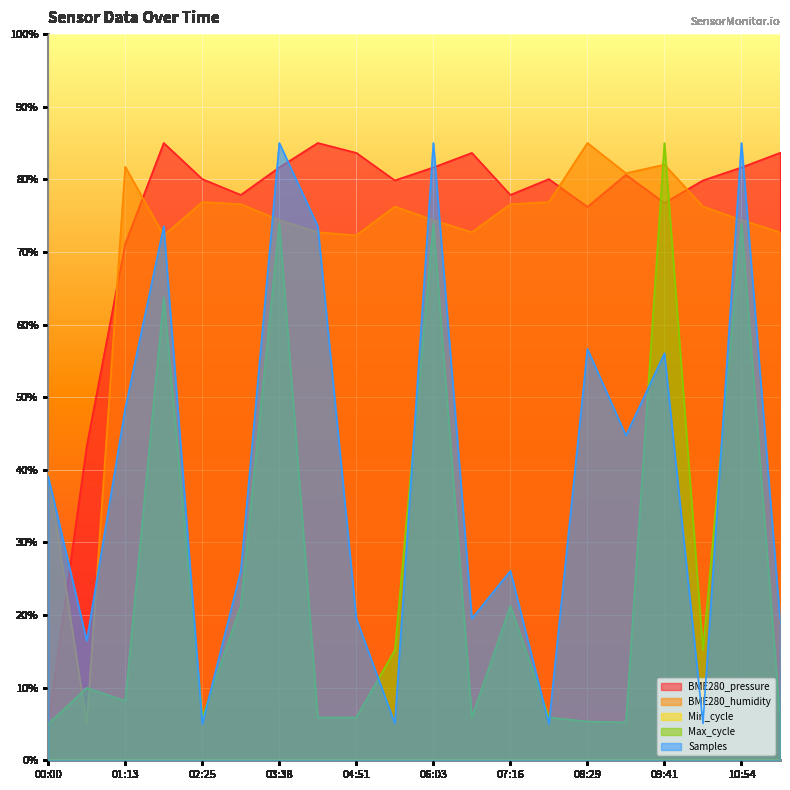

What is the approximate value of BME280_humidity at 01:49?

72.3